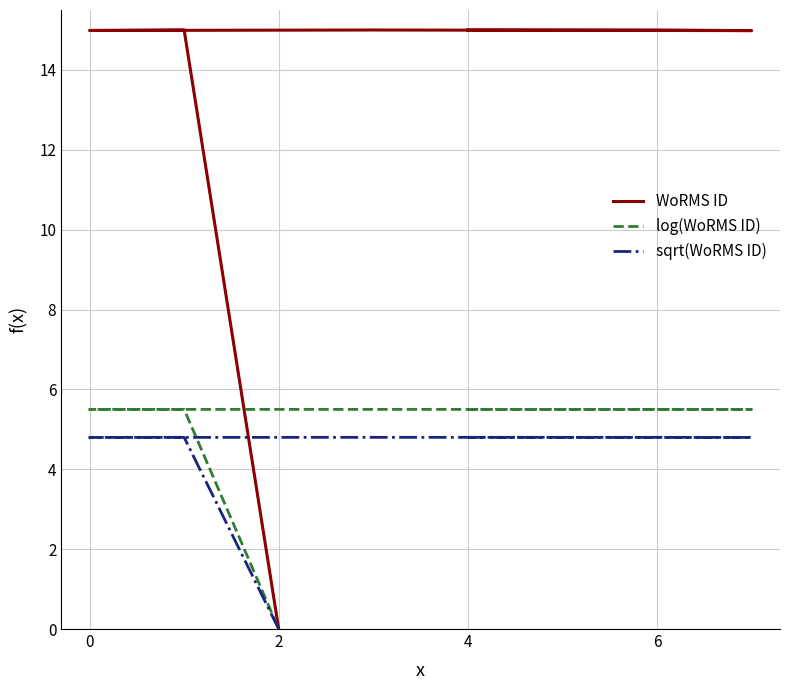

Which category has the highest value in the WoRMS ID series?

6